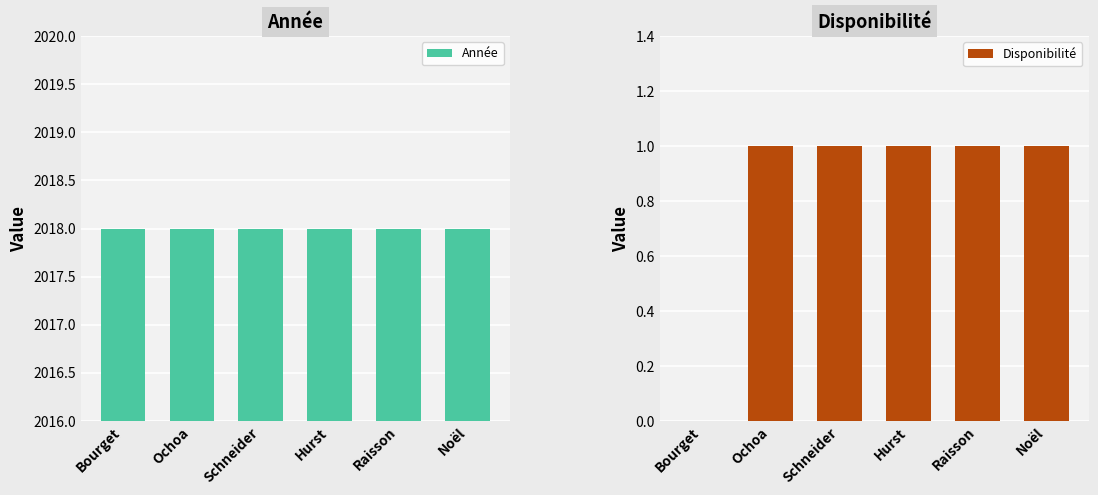

What is the sum of all Année values?

12108